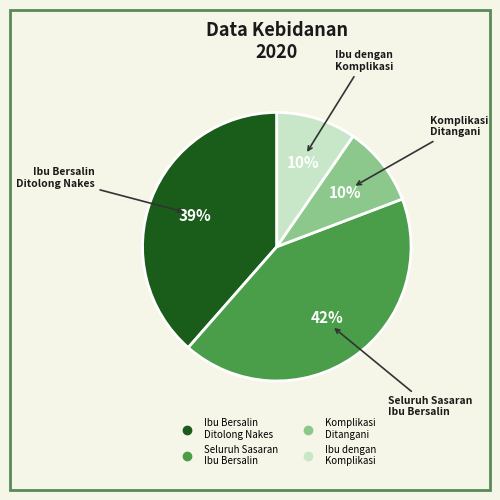

Is there any slice that represents more than half of the pie?

No